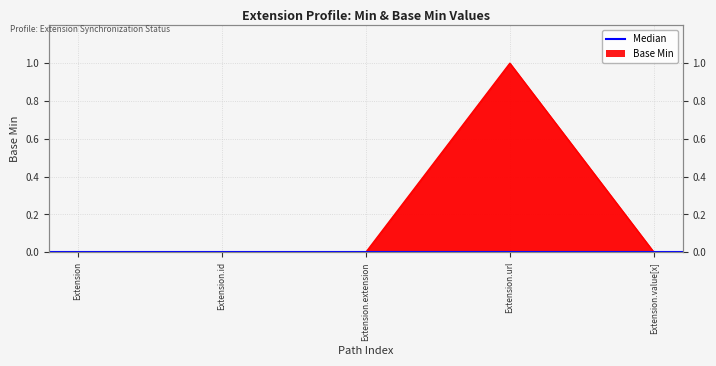

Reading right to left, what are all the values shown in this chart?

0	1	0	0	0